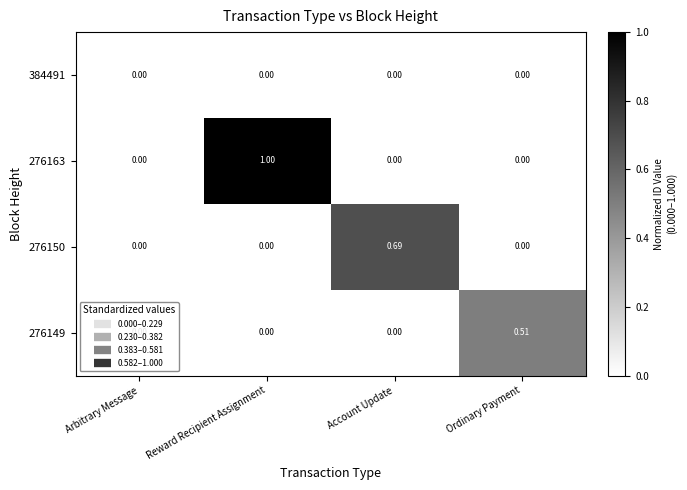

At which category is the sum across all series the highest?

Reward Recipient Assignment